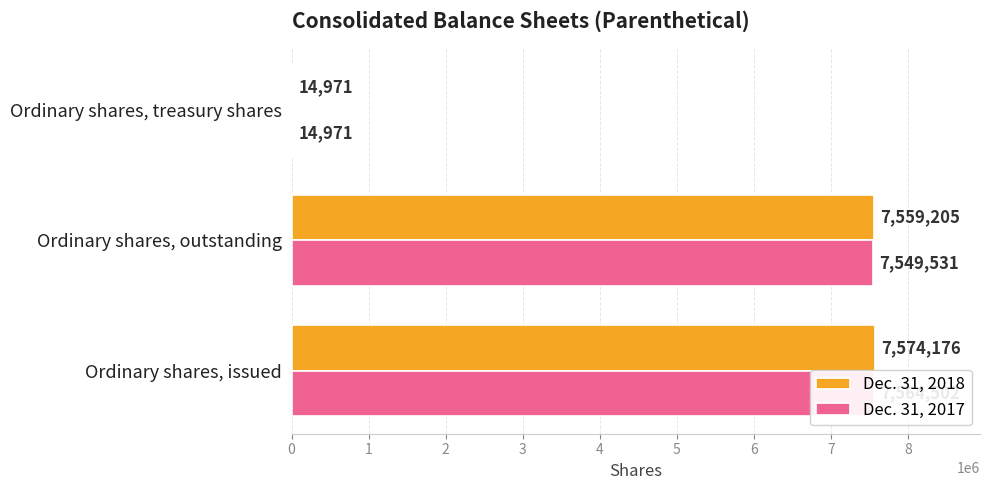

What is the total value across all series at 0?

15138678